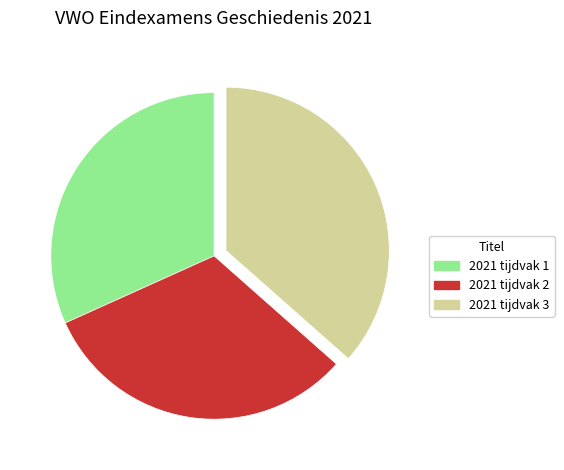

Is there any slice that represents more than half of the pie?

No